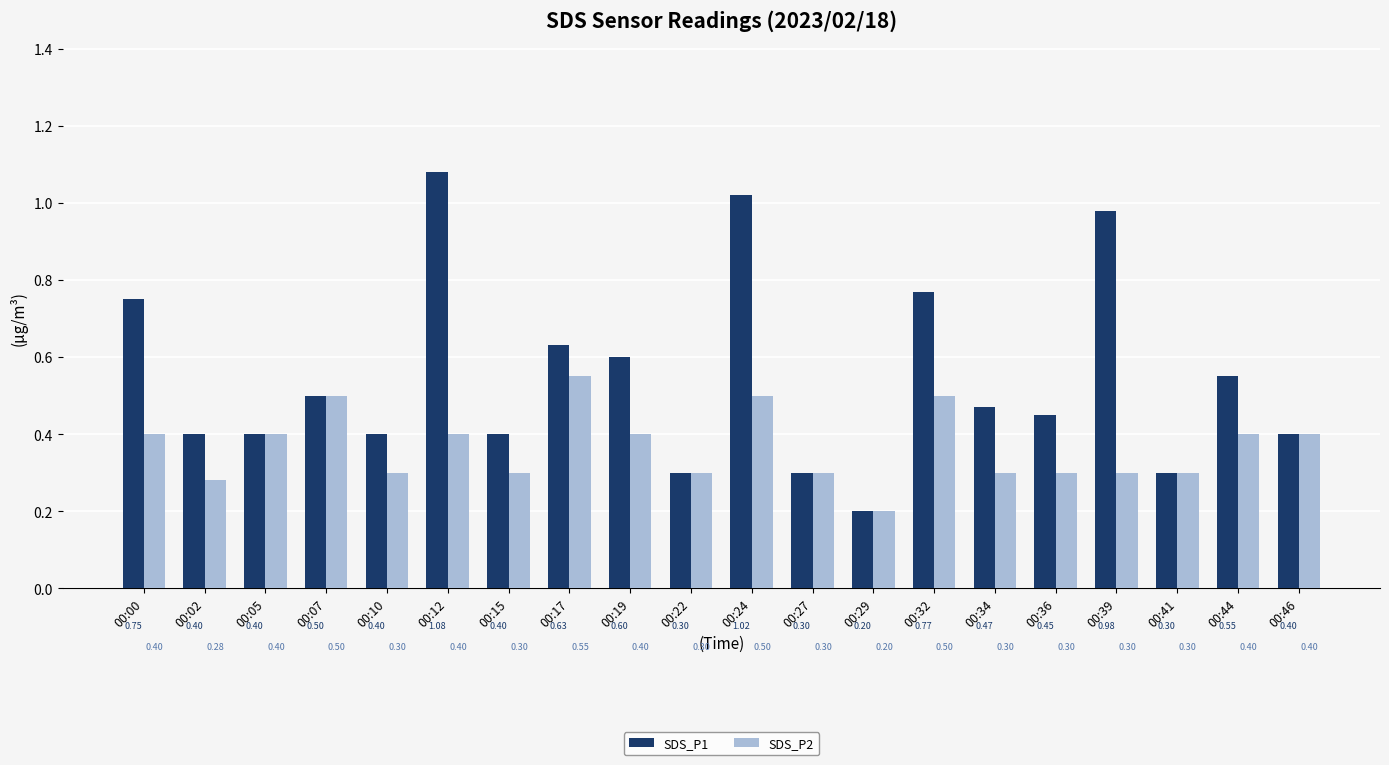

What is the lowest value of the SDS_P1 series?

0.2